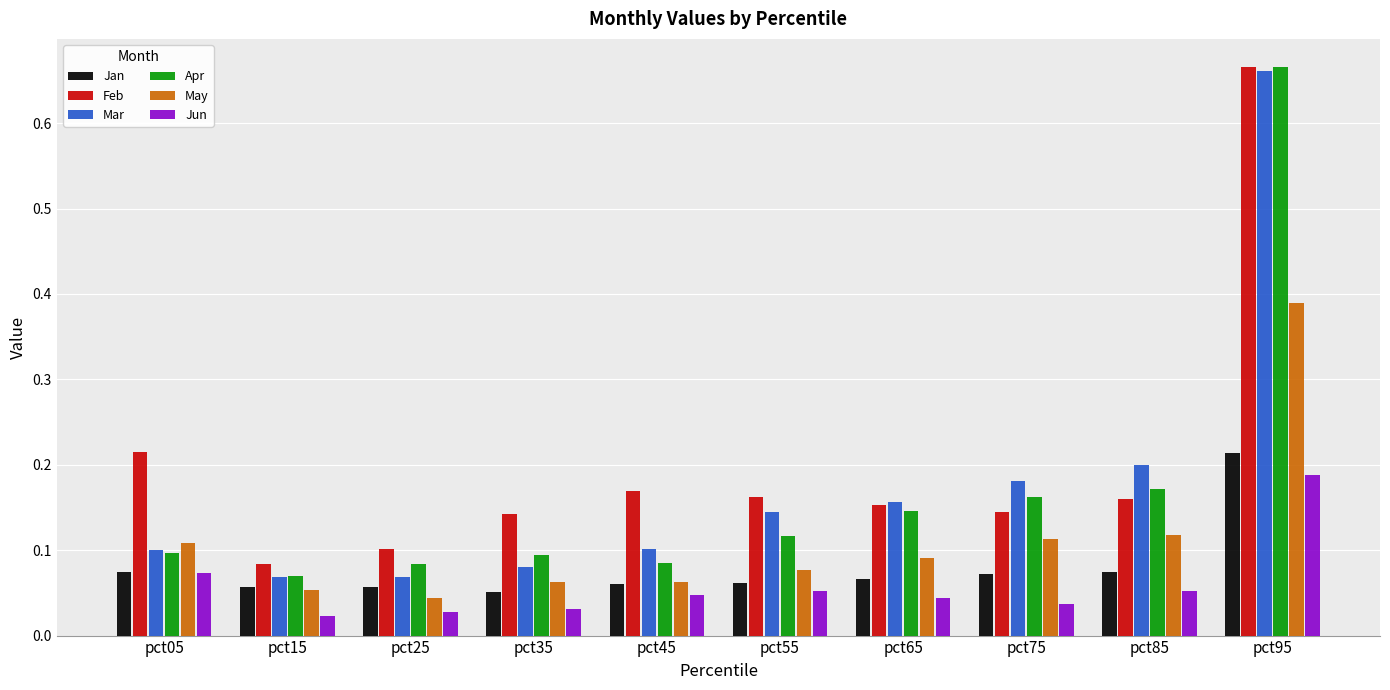

Is it true that May equals 0.1 at pct05?

True